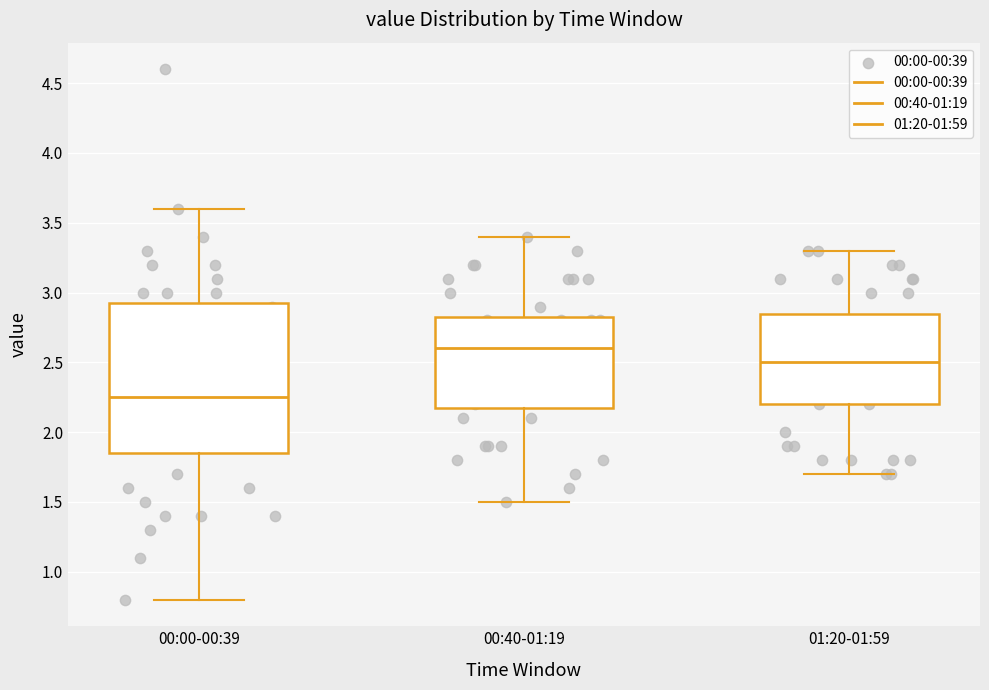

Comparing the boxes themselves (not the whiskers), which one is the tallest?

00:00-00:39